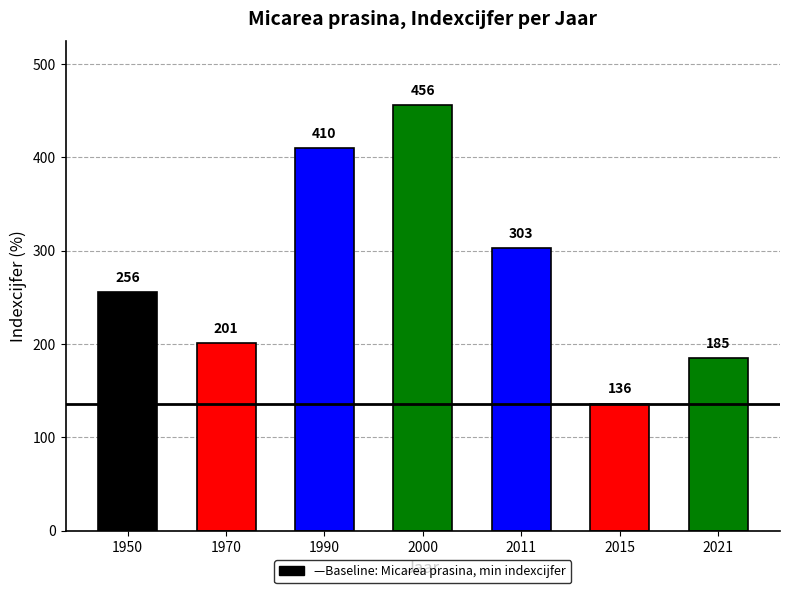

How many values are below 256?

3